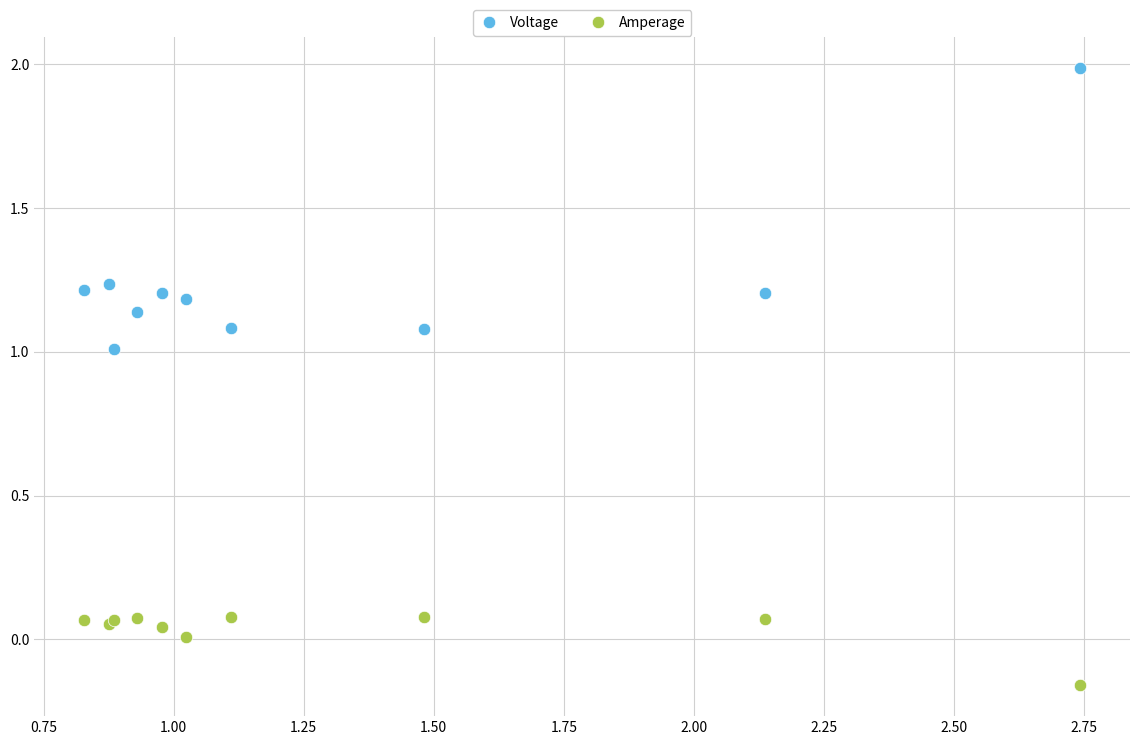

Which series reaches the maximum Y coordinate?

Voltage